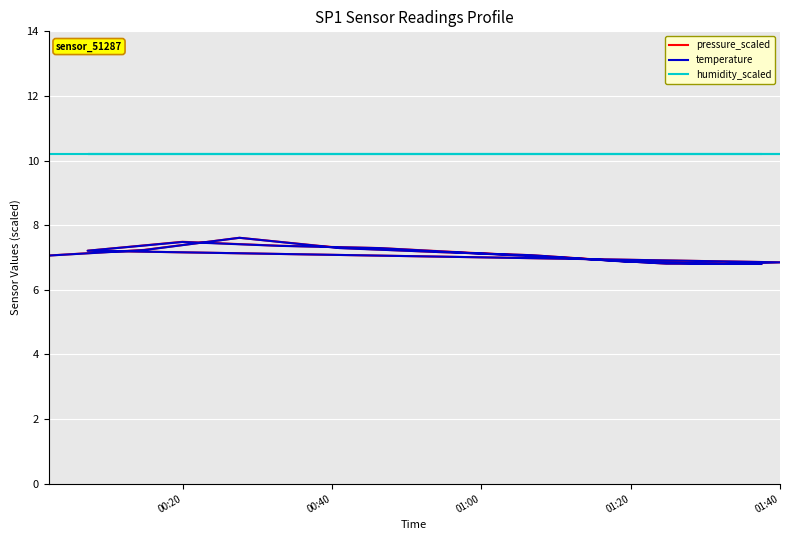

What is the approximate value of pressure_scaled at 01:40?

6.9